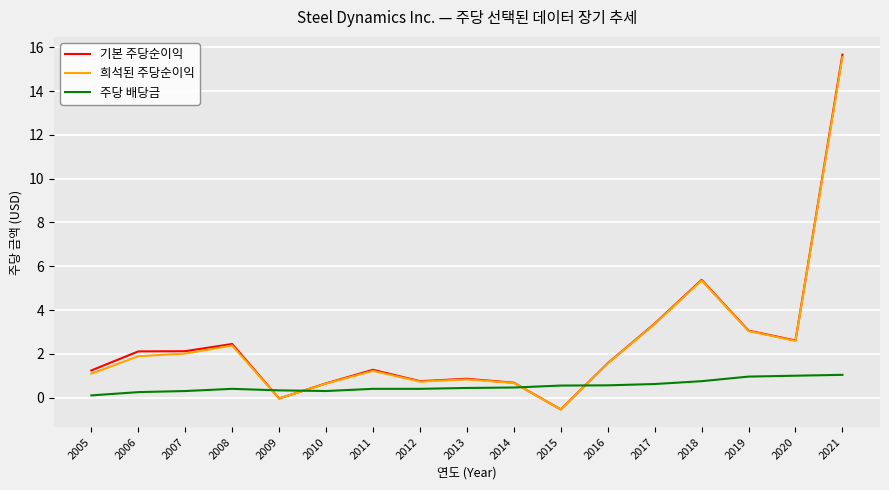

Does the chart display data point markers on the line(s)?

No